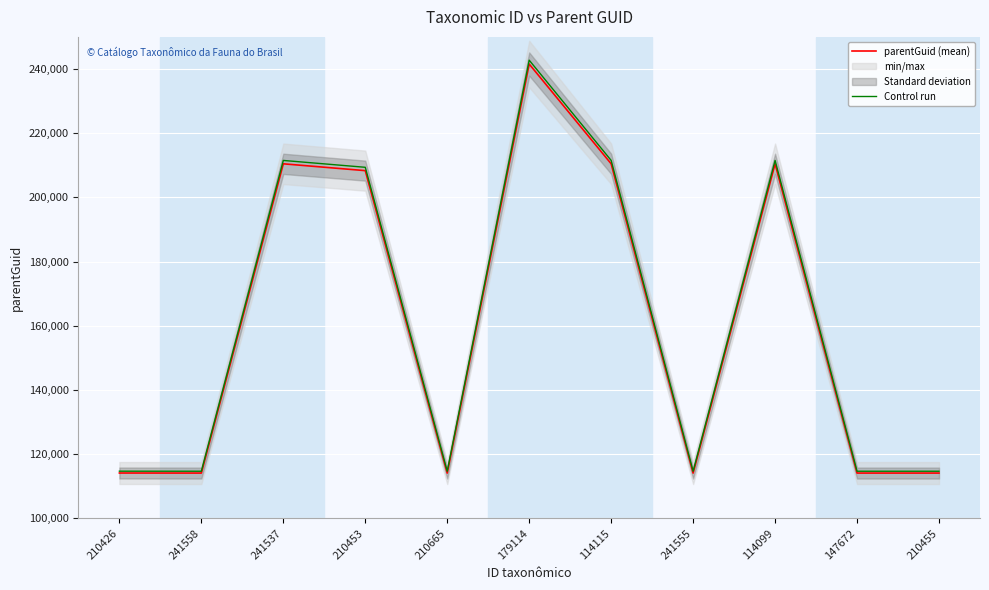

What is the difference between the Control run values at 210426 and 210453?

94682.1